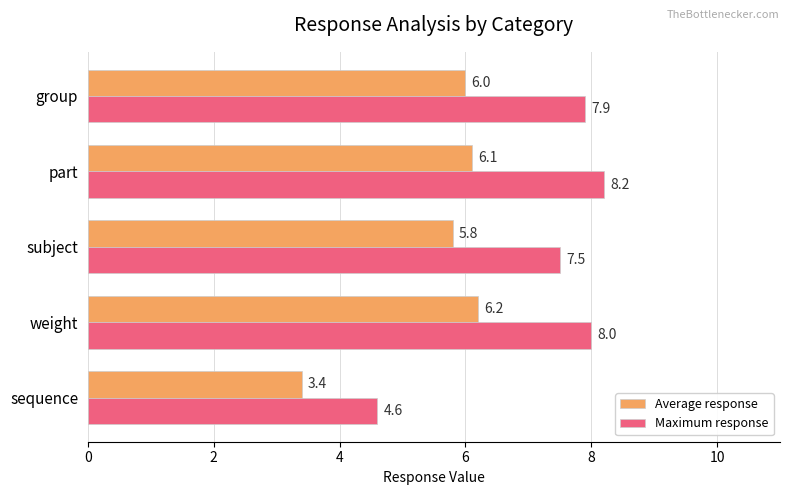

At which label does Average response reach its minimum?

sequence